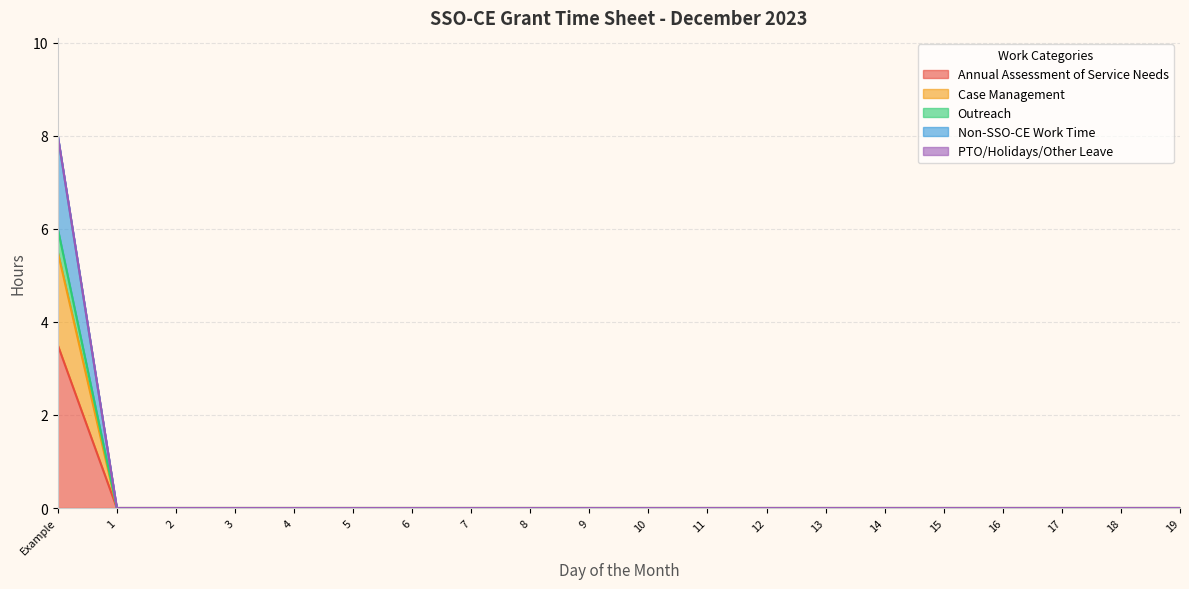

What is the label of the 19th point from the left?

18